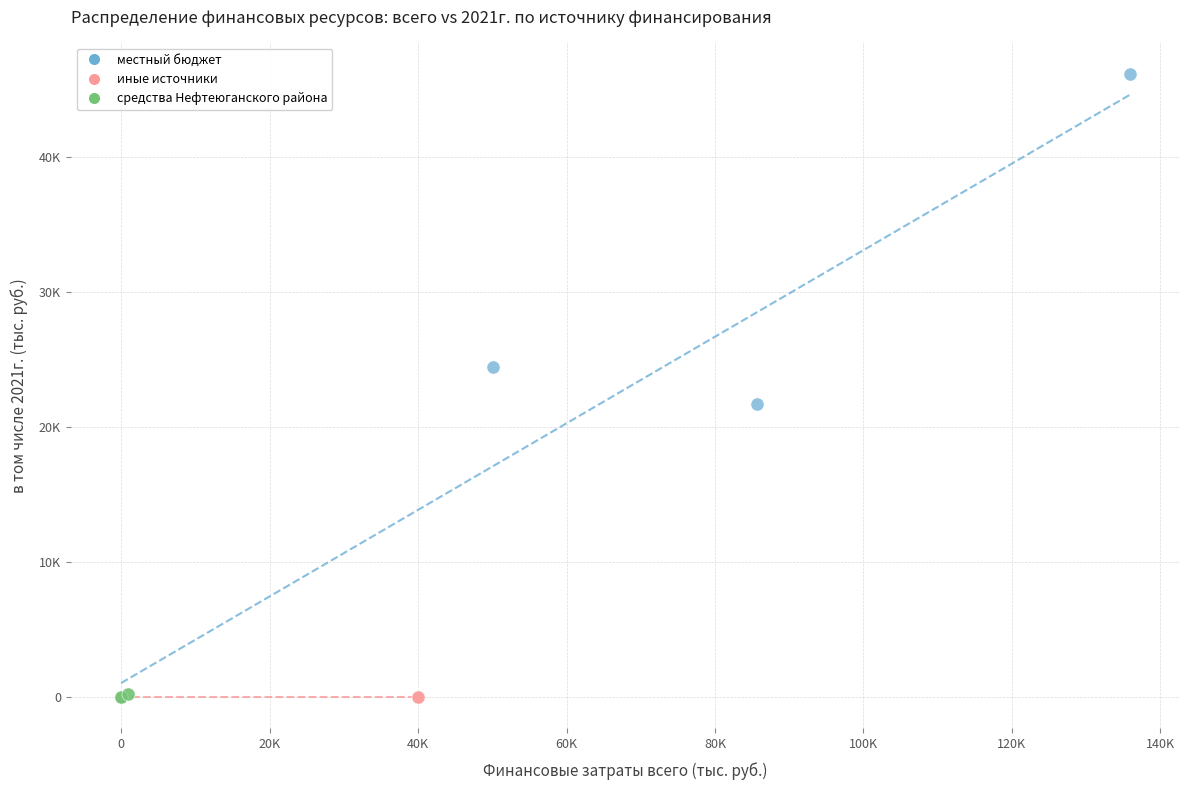

What are all the series names shown in the legend?

местный бюджет, иные источники, средства Нефтеюганского района